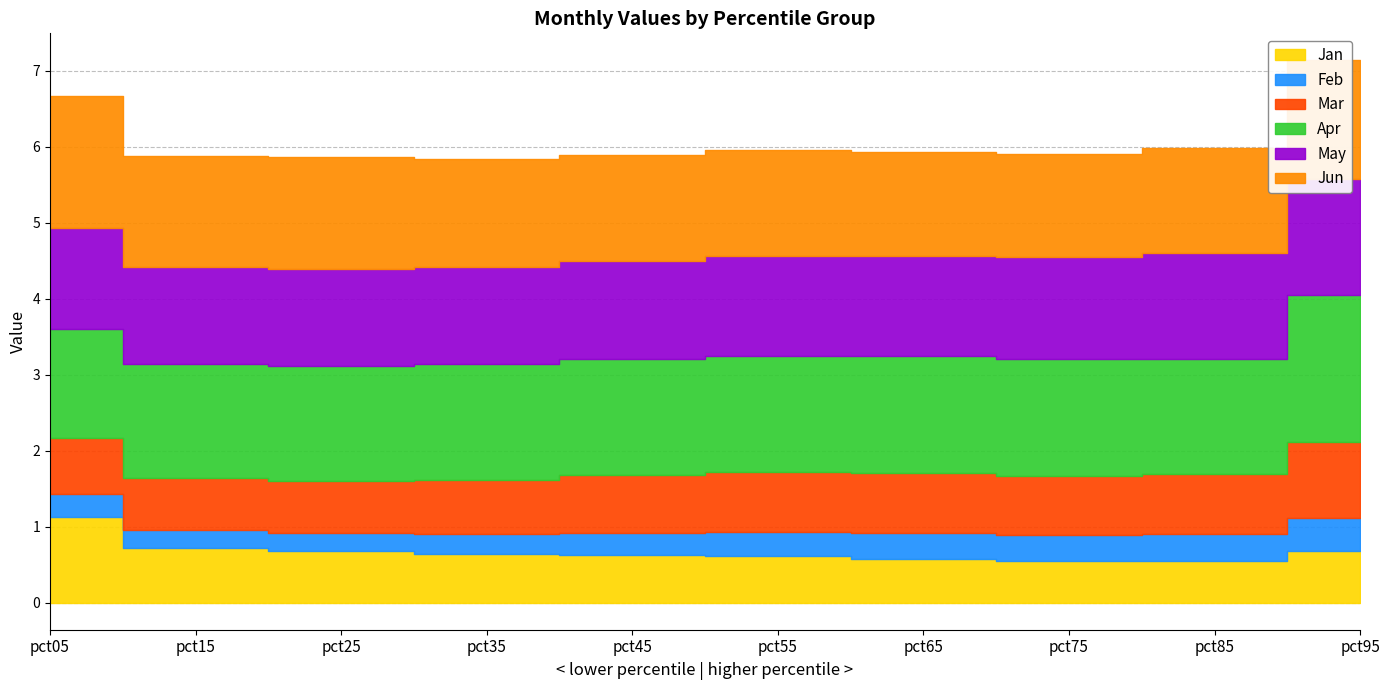

How many interior local valleys does the Jun series have?

3